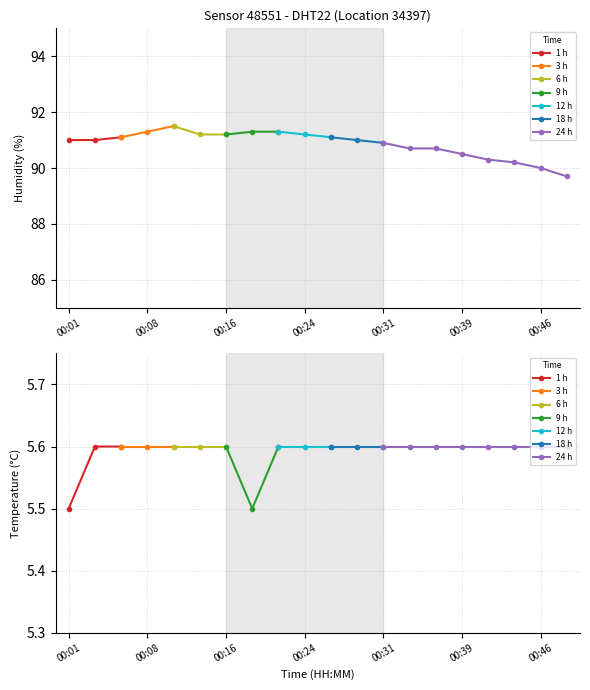

True or false: temperature and humidity cross at least once.

False